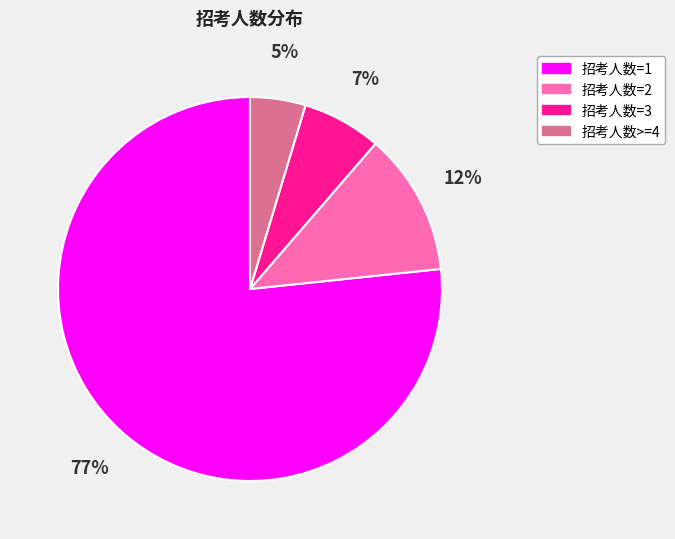

The 招考人数=1 slice represents 77% of the pie. True or false?

True